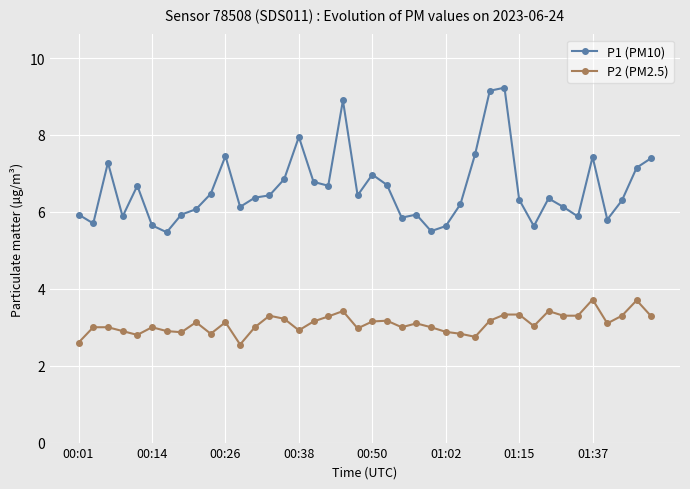

What is the value of the P1 (PM10) point at the 10th from the left?

6.5